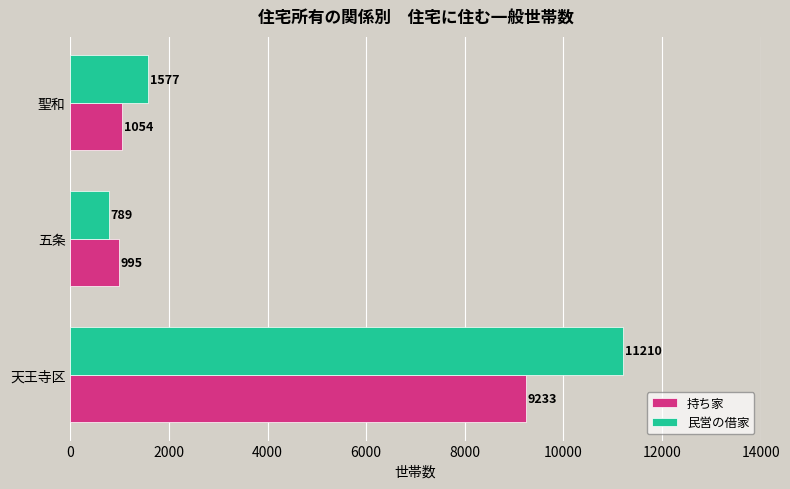

How many categories are shown in the chart?

3